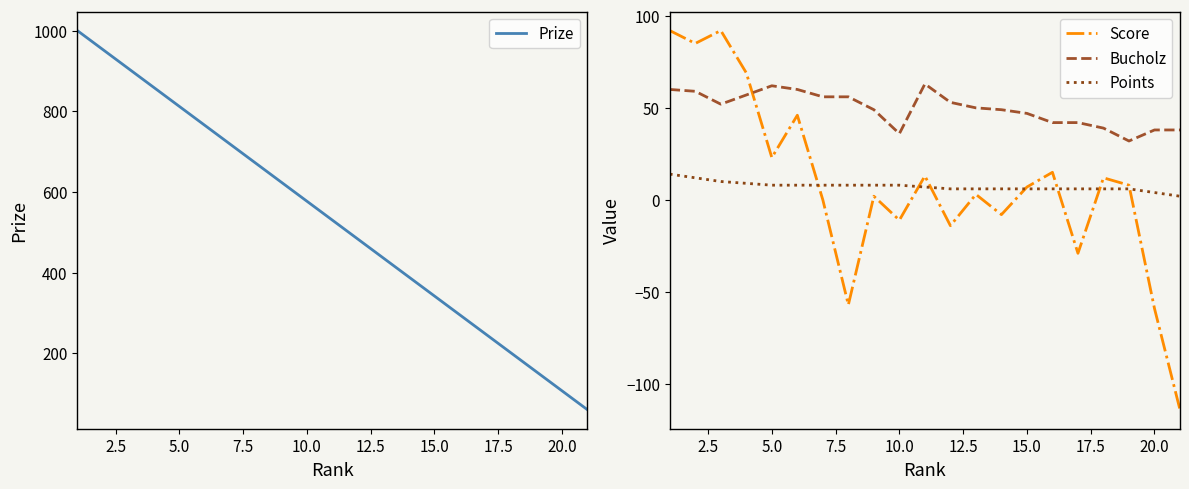

What are all the series names shown in the legend?

Prize, Score, Bucholz, Points